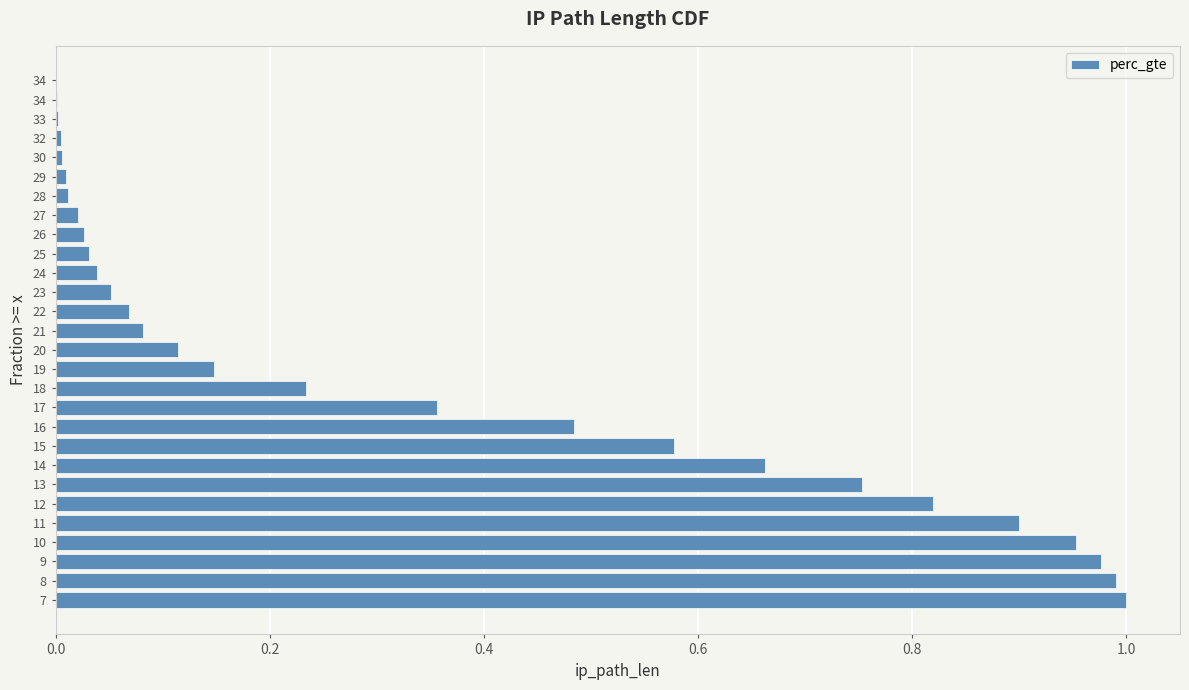

True or false: the data shows 0.2 at 13.

False